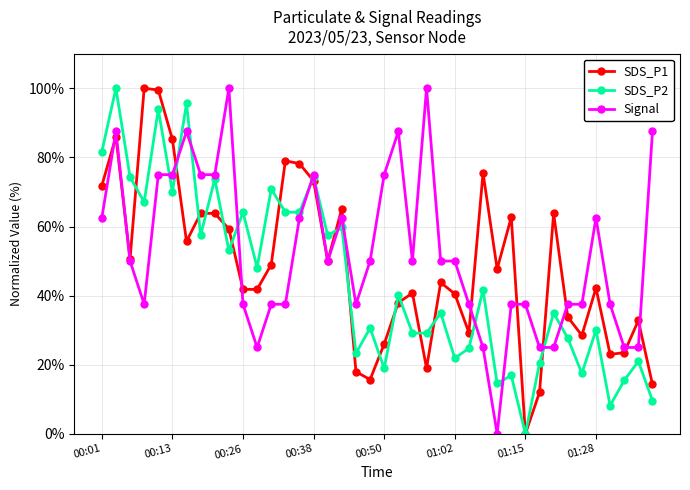

Rank the series by their average value, from highest to lowest.

Signal, SDS_P1, SDS_P2